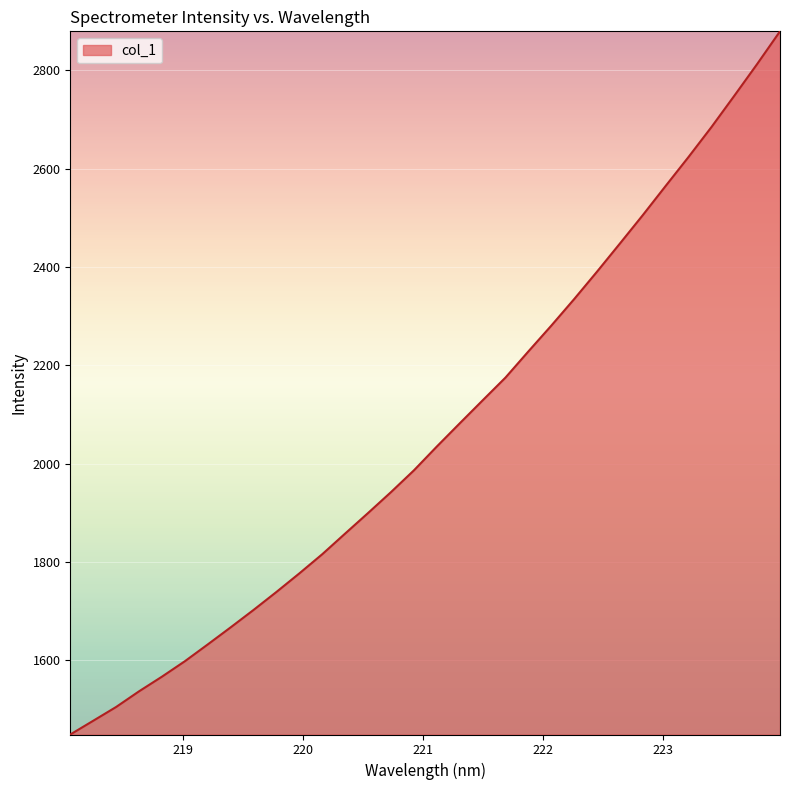

True or false: the data has more than 1 interior local peaks.

False